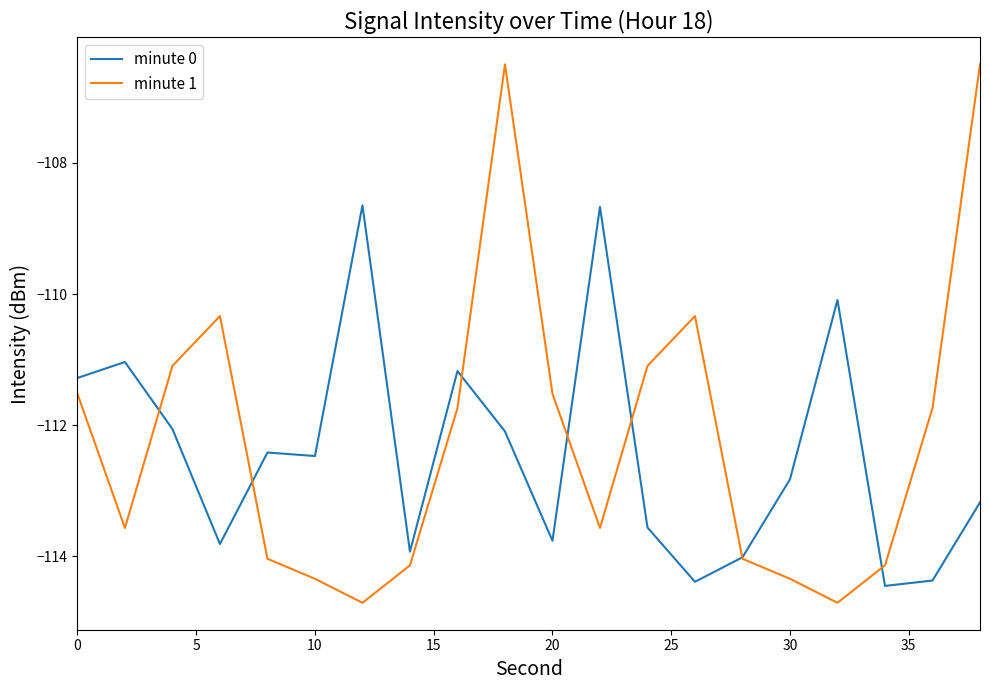

Which series has the largest range (max minus min)?

minute 1